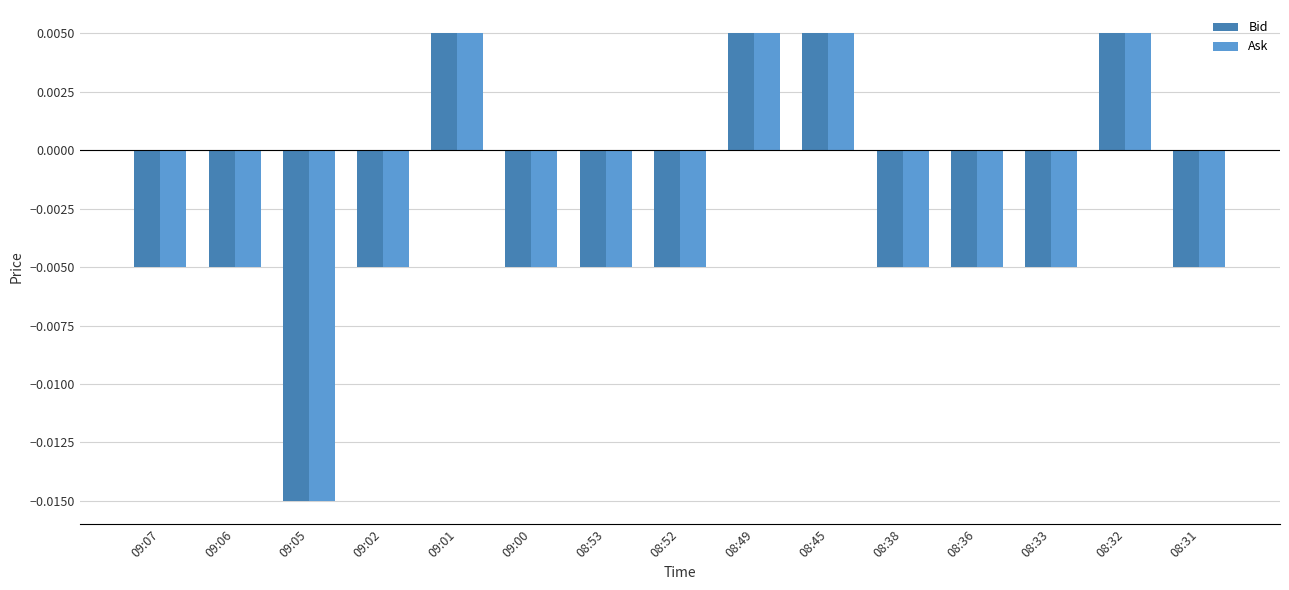

How many values in Bid are above zero?

4